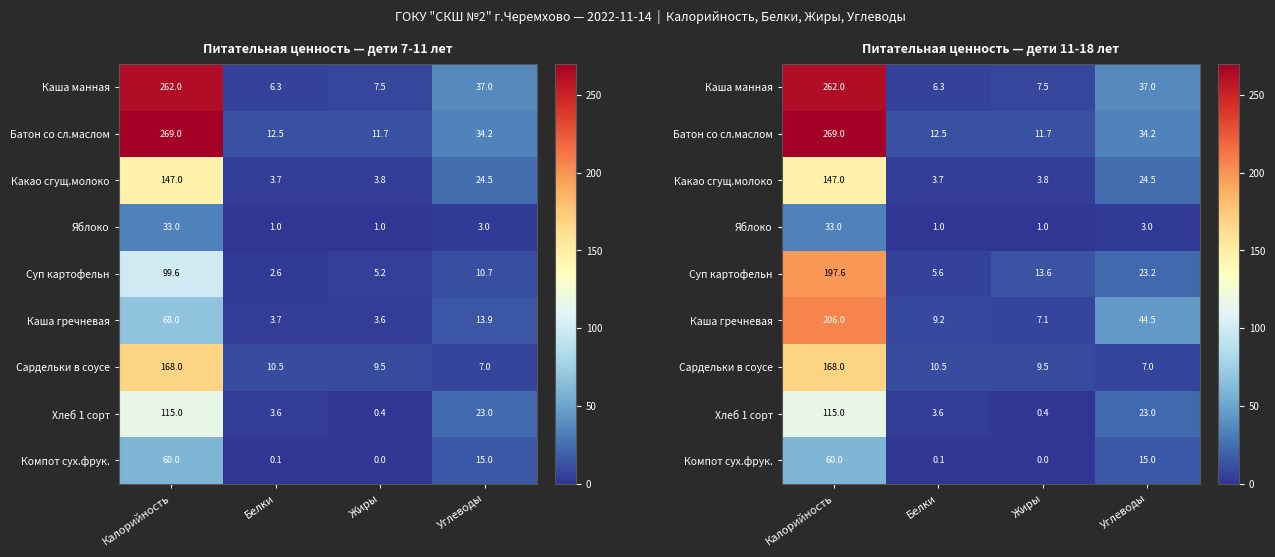

The value of Яблоко at Белки is 1.0. True or false?

True